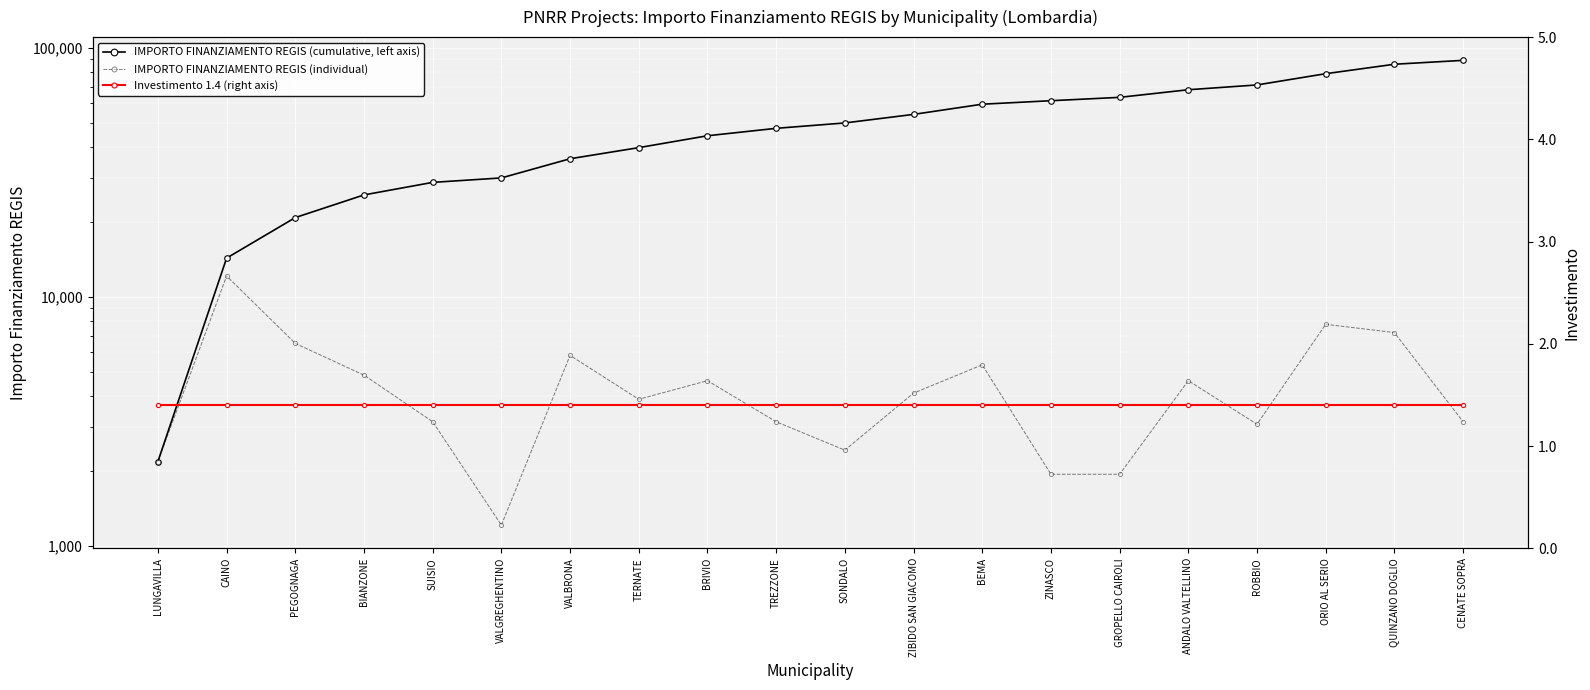

True or false: IMPORTO FINANZIAMENTO REGIS (cumulative, left axis) and Investimento 1.4 (right axis) intersect in this chart.

False